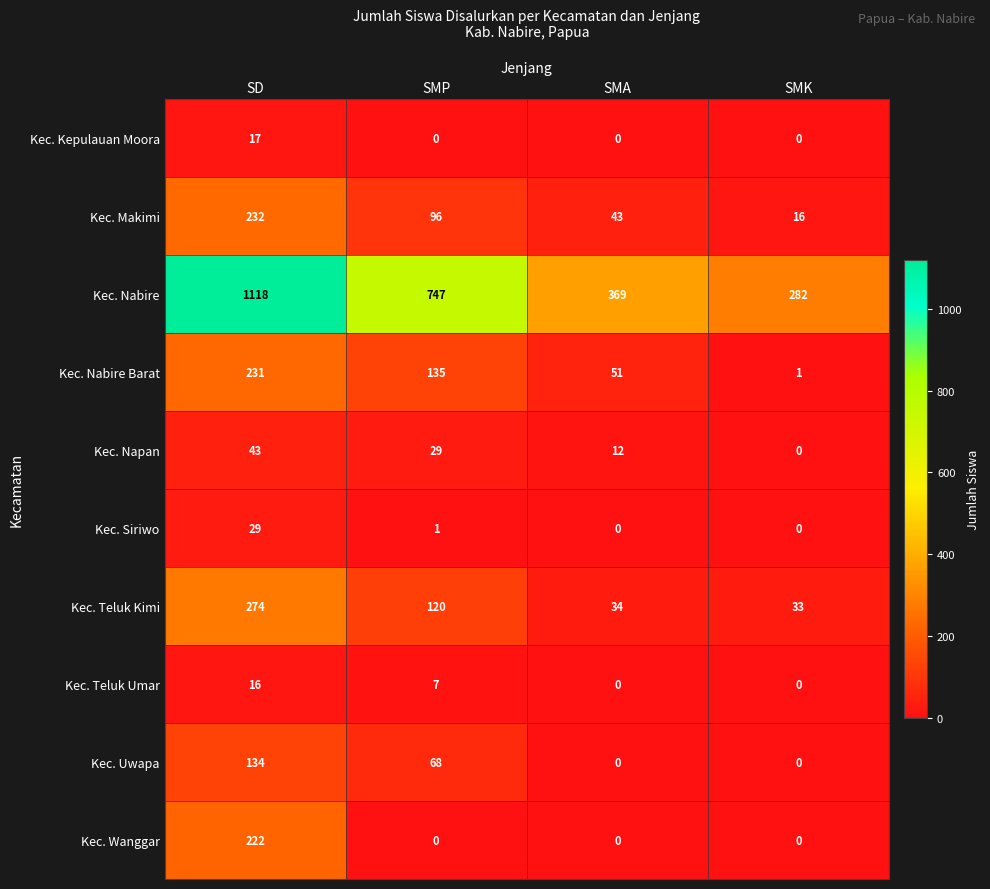

Between SMA and SMK, which series saw the biggest shift?

Kec. Nabire